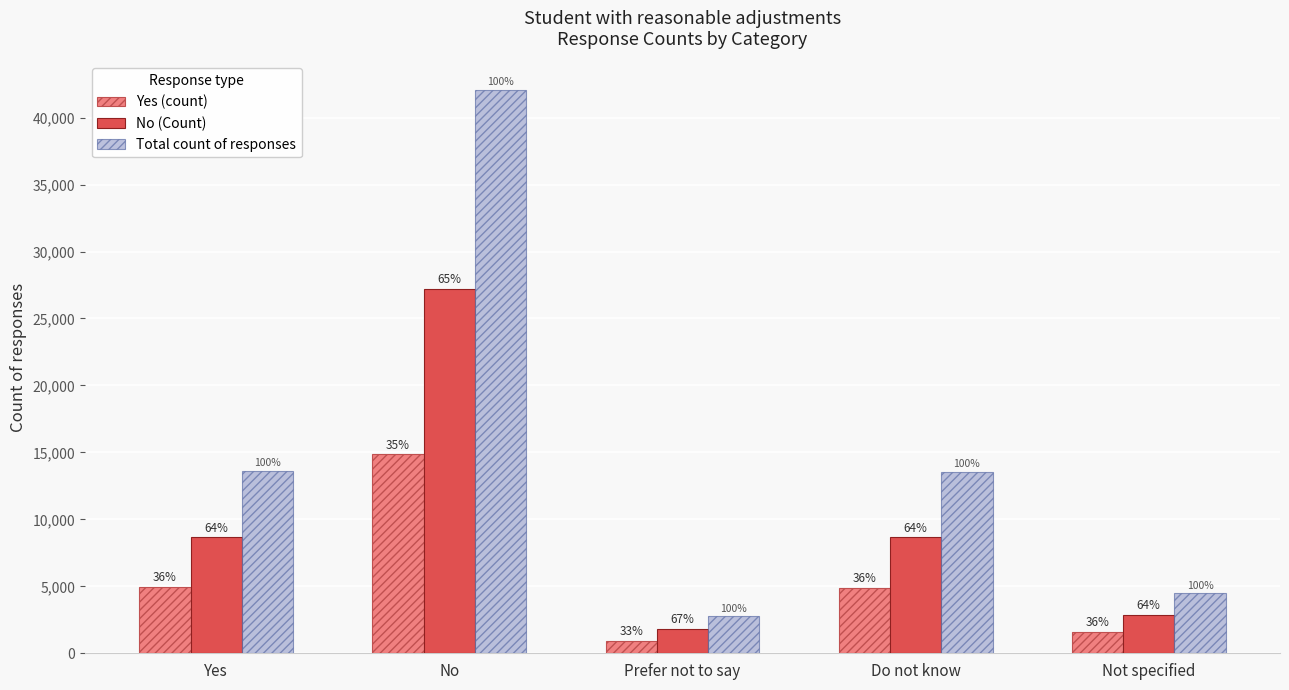

How many bars are there in total?

15